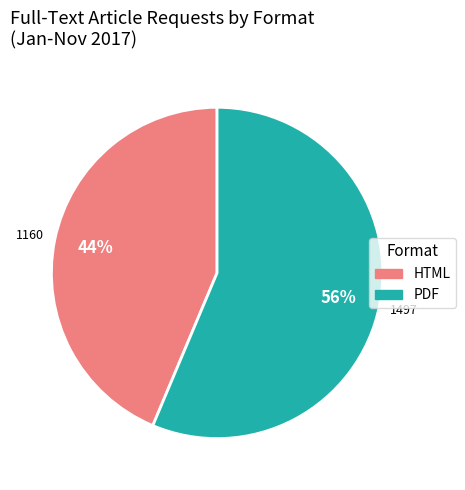

What percentage is the PDF slice, to the nearest percent?

56%